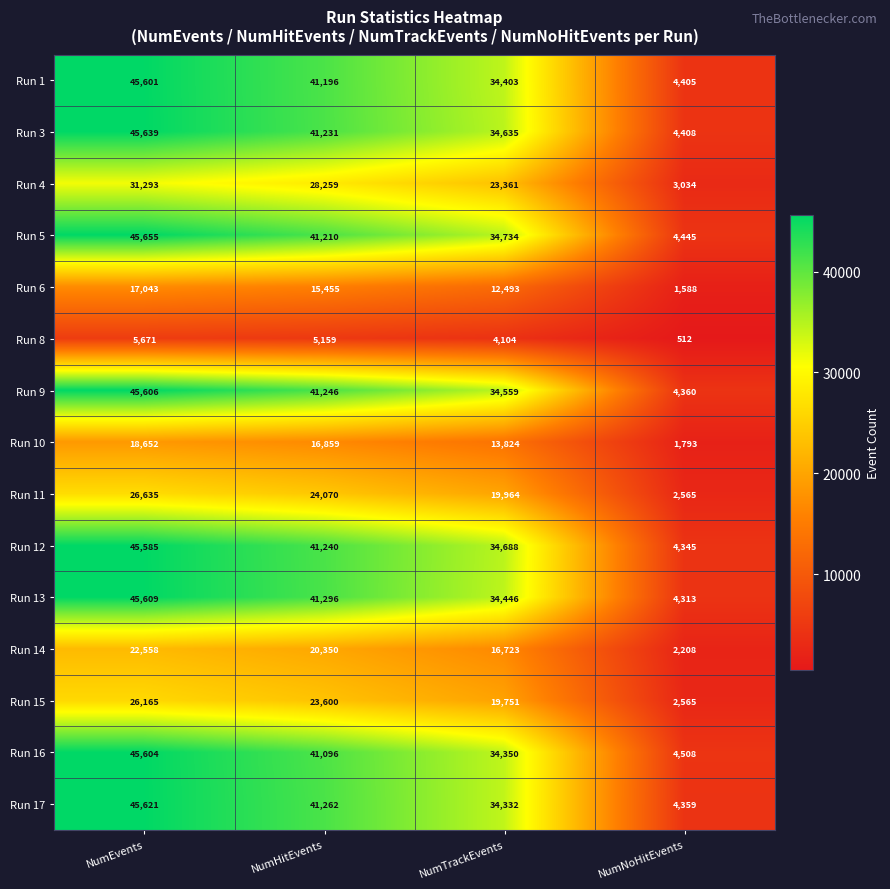

Which category has the highest value across all series?

NumEvents